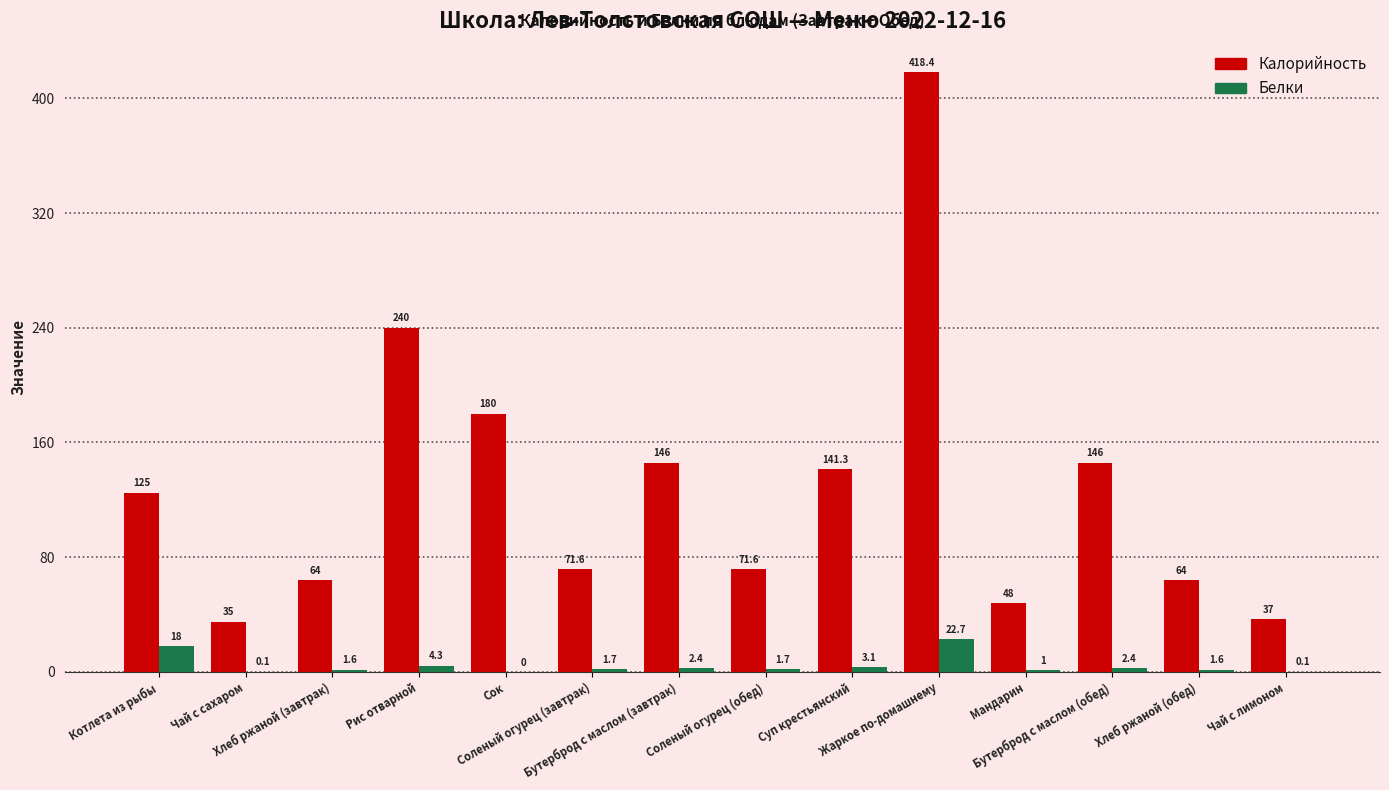

How many categories are shown in the chart?

14